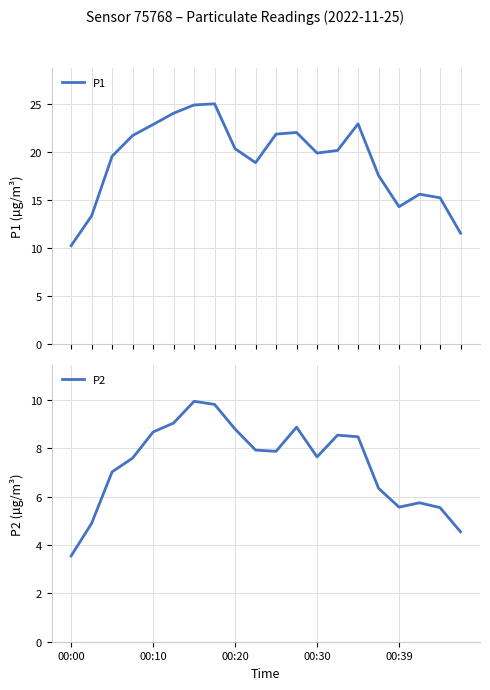

What is the maximum value for P1?

25.0